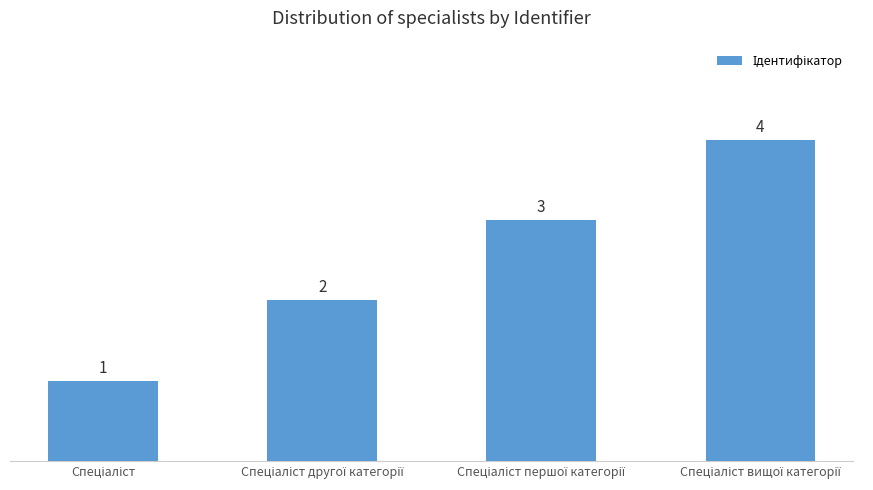

How many bars are there in total?

4